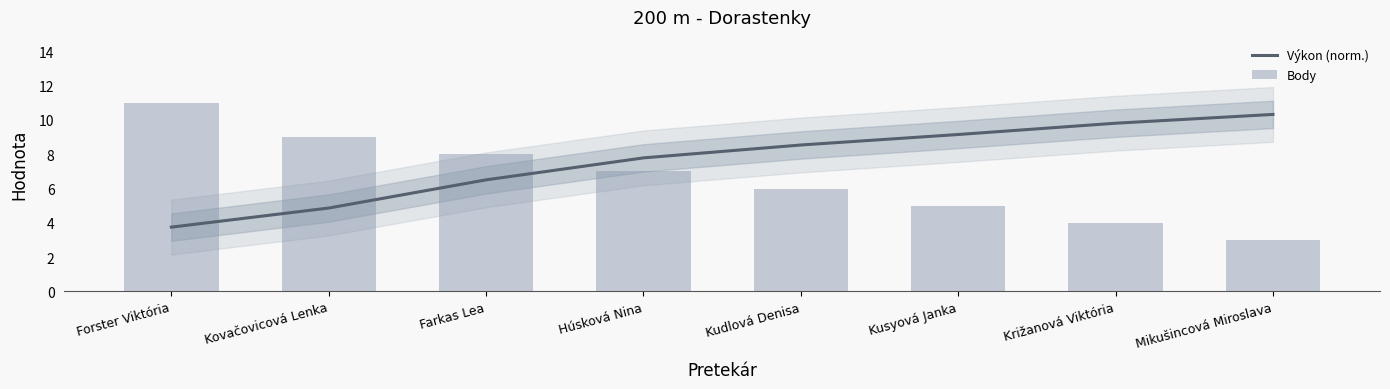

What position from the left is Húsková Nina?

4